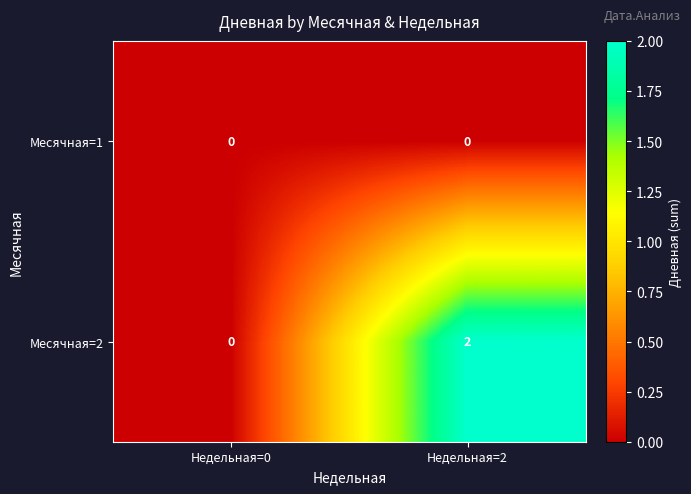

Rank the series by their average value, from highest to lowest.

Месячная=2, Месячная=1